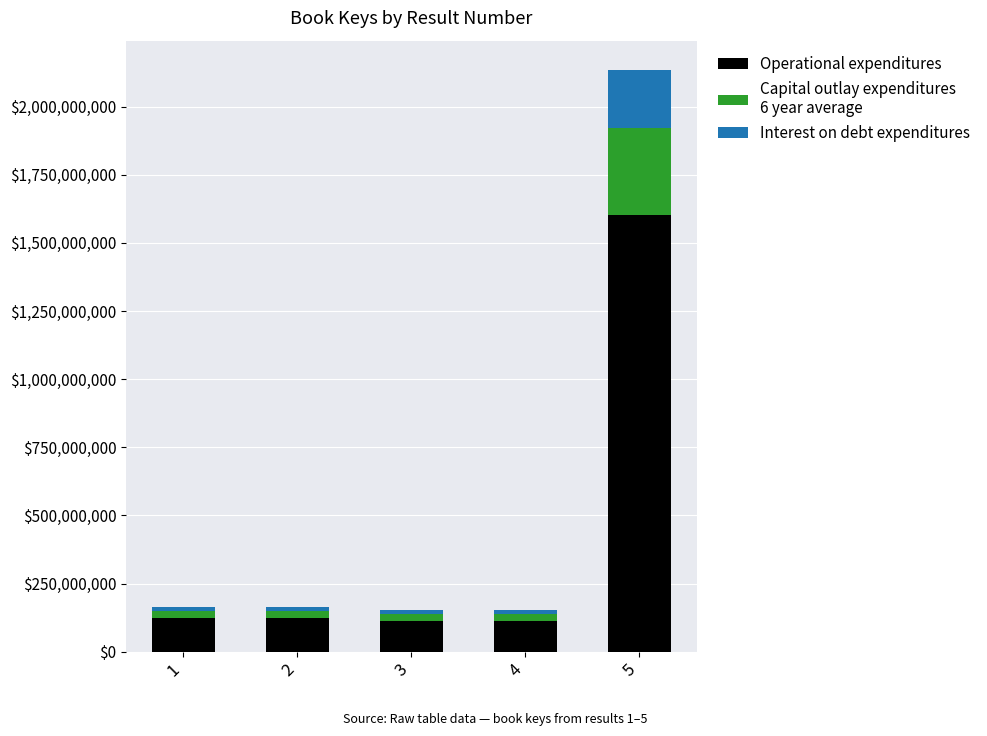

At which category is the sum across all series the highest?

5